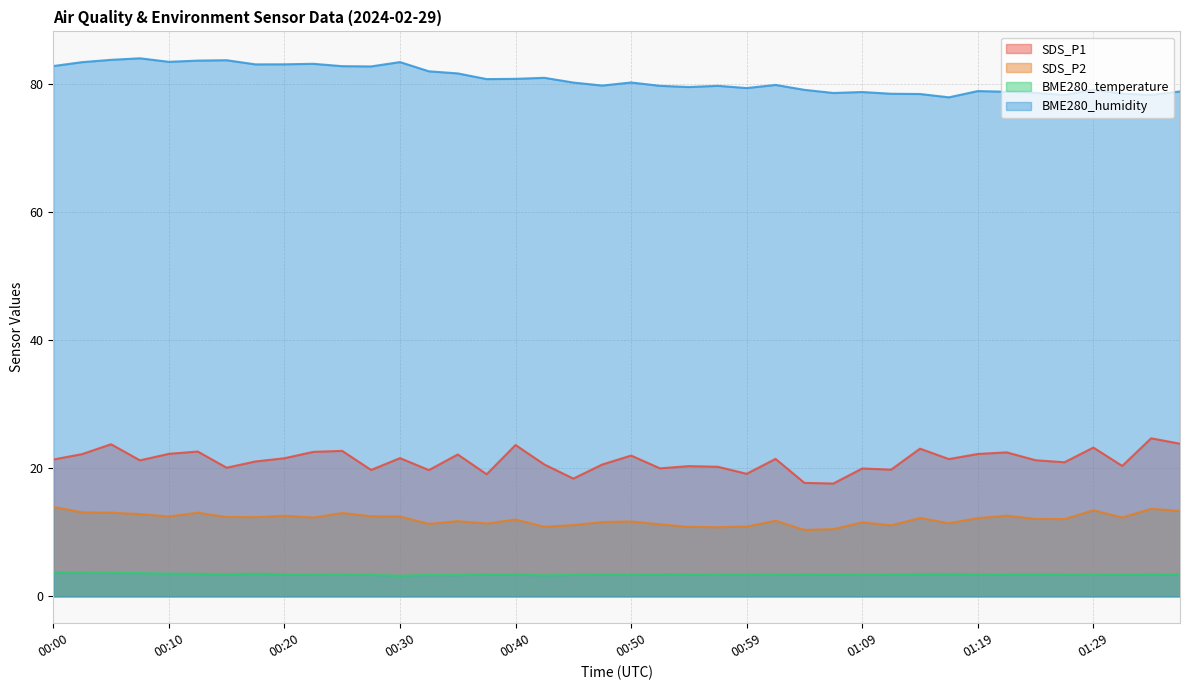

Does the chart display data point markers on the line(s)?

No